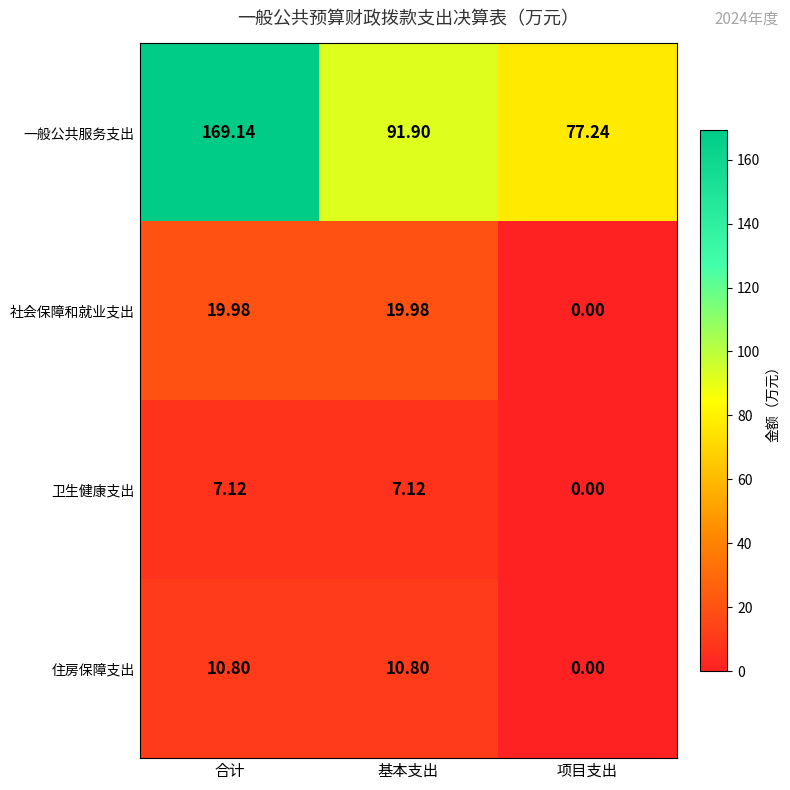

Count the number of categories in the chart.

3